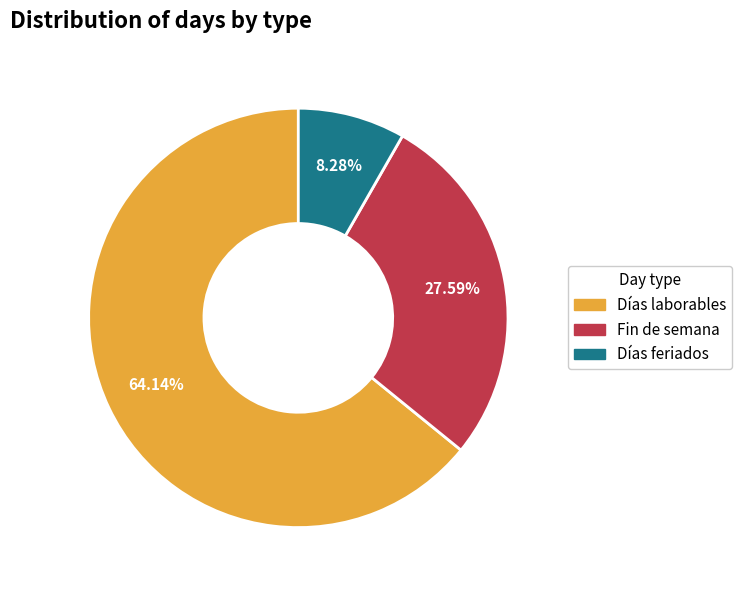

Count the number of slices in the pie.

3